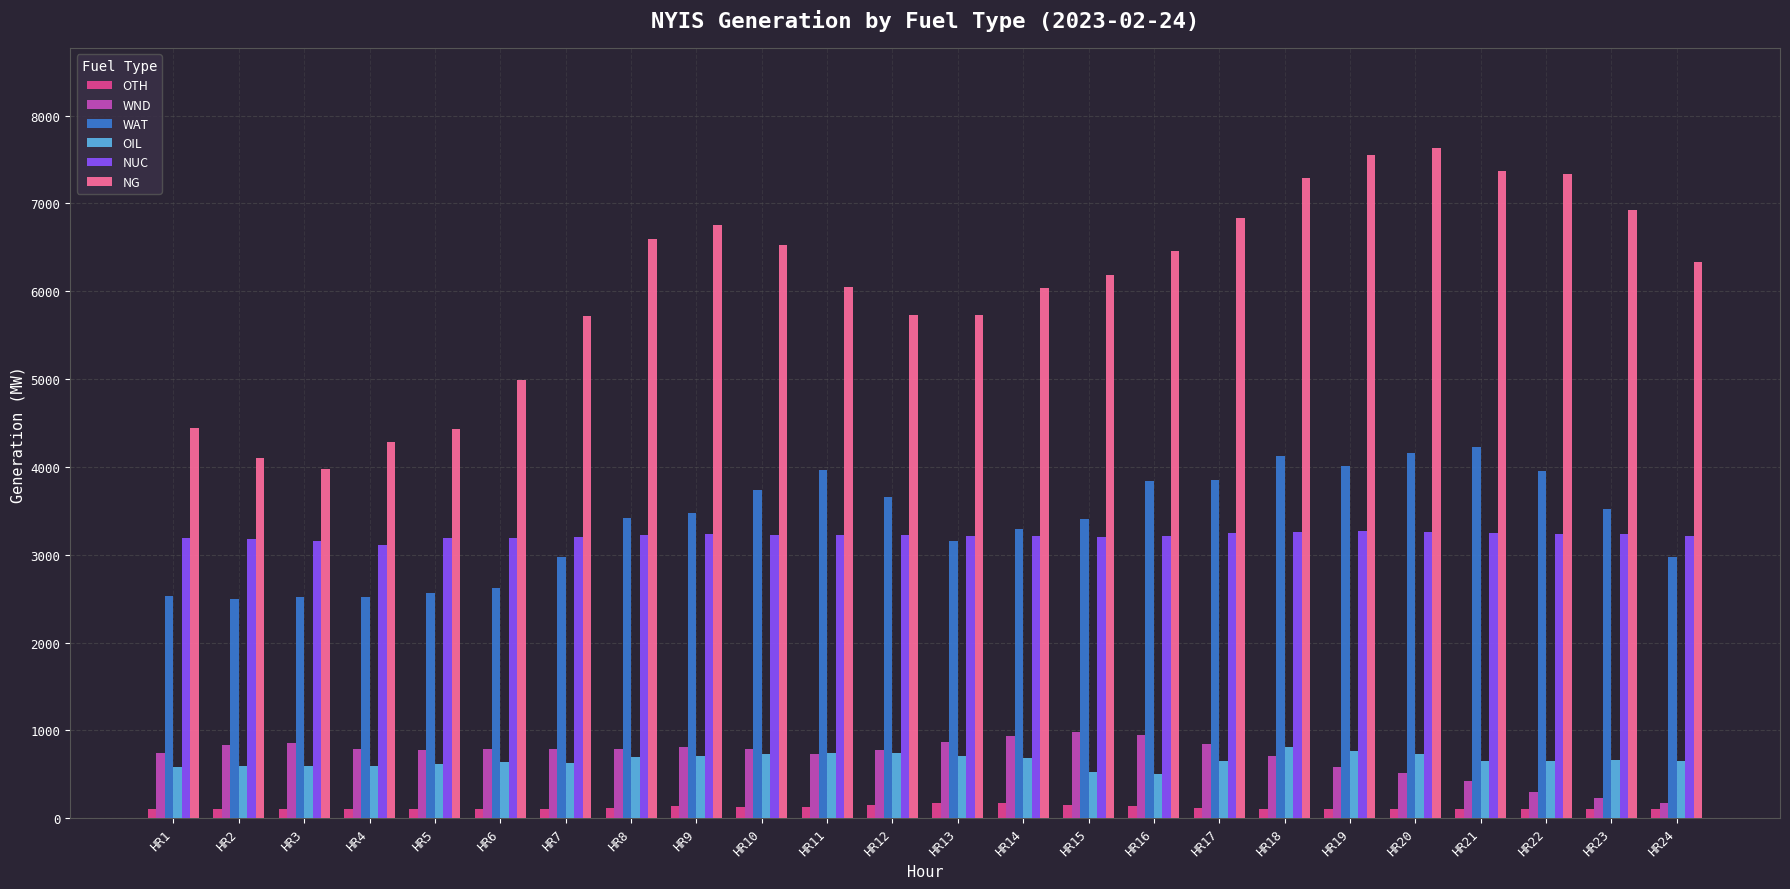

What is the difference between the maximum and minimum values in the NG series?

3656